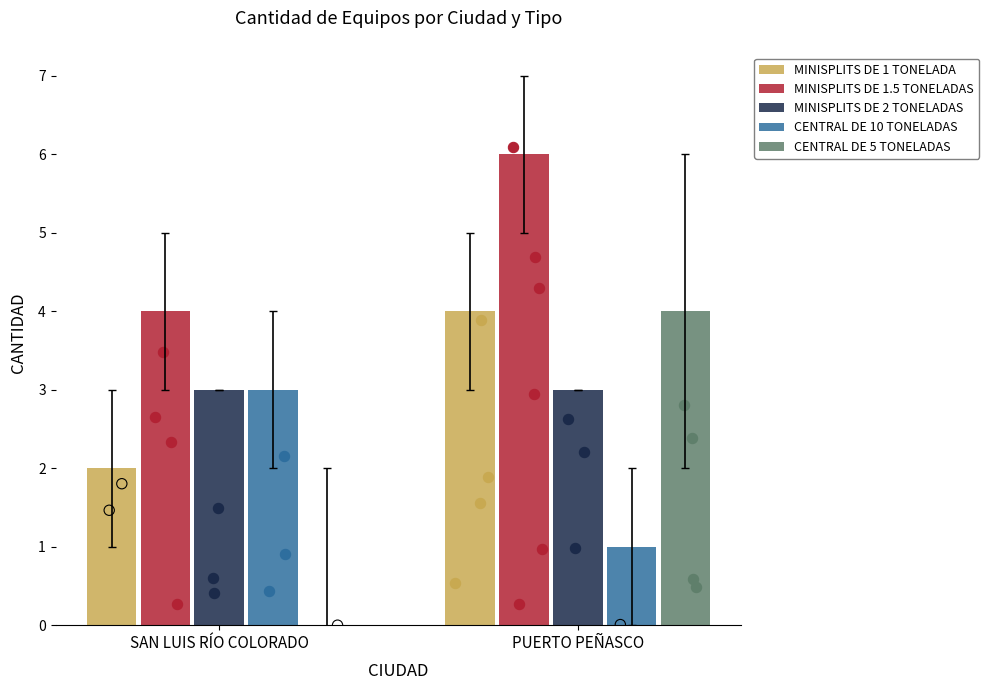

At how many categories does at least one series exceed 2?

2